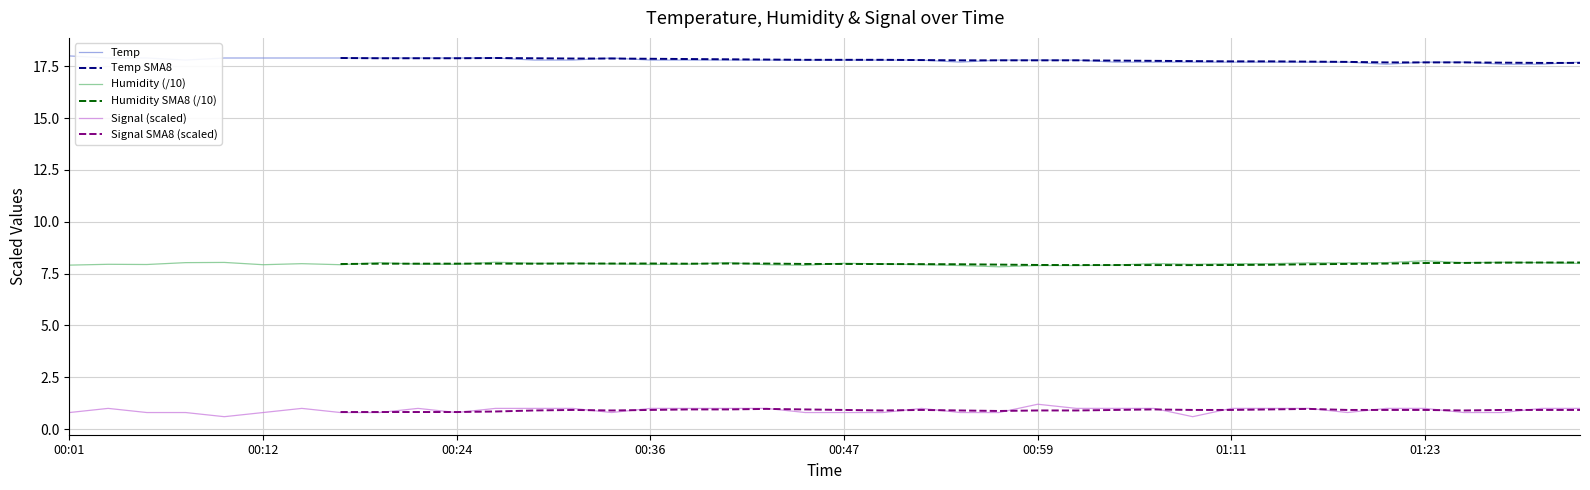

At which category does Humidity SMA8 (/10) reach its first local peak?

11